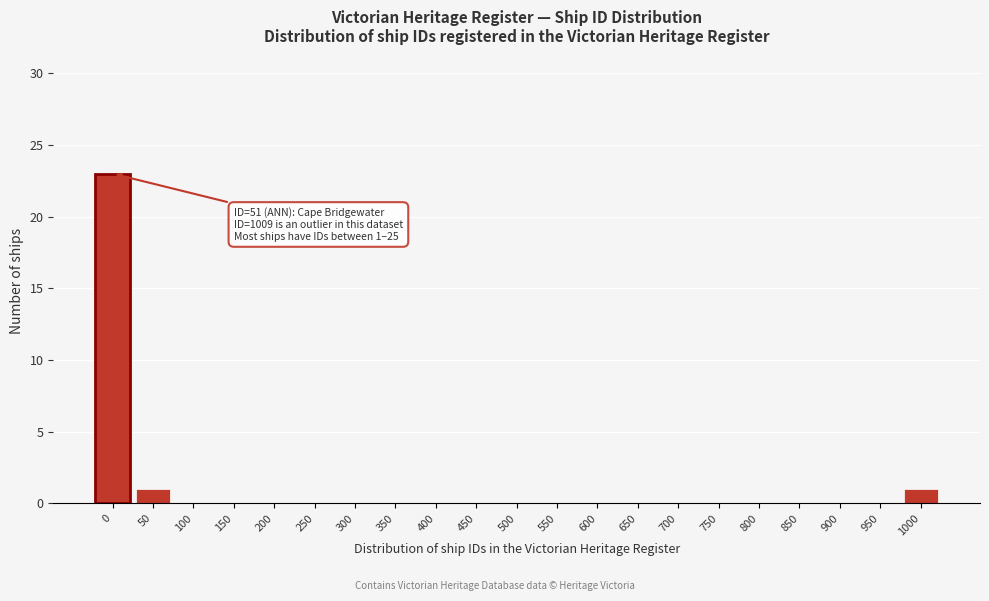

Reading left to right, list all the values displayed in this chart.

0=23	50=1	100=0	150=0	200=0	250=0	300=0	350=0	400=0	450=0	500=0	550=0	600=0	650=0	700=0	750=0	800=0	850=0	900=0	950=0	1000=1